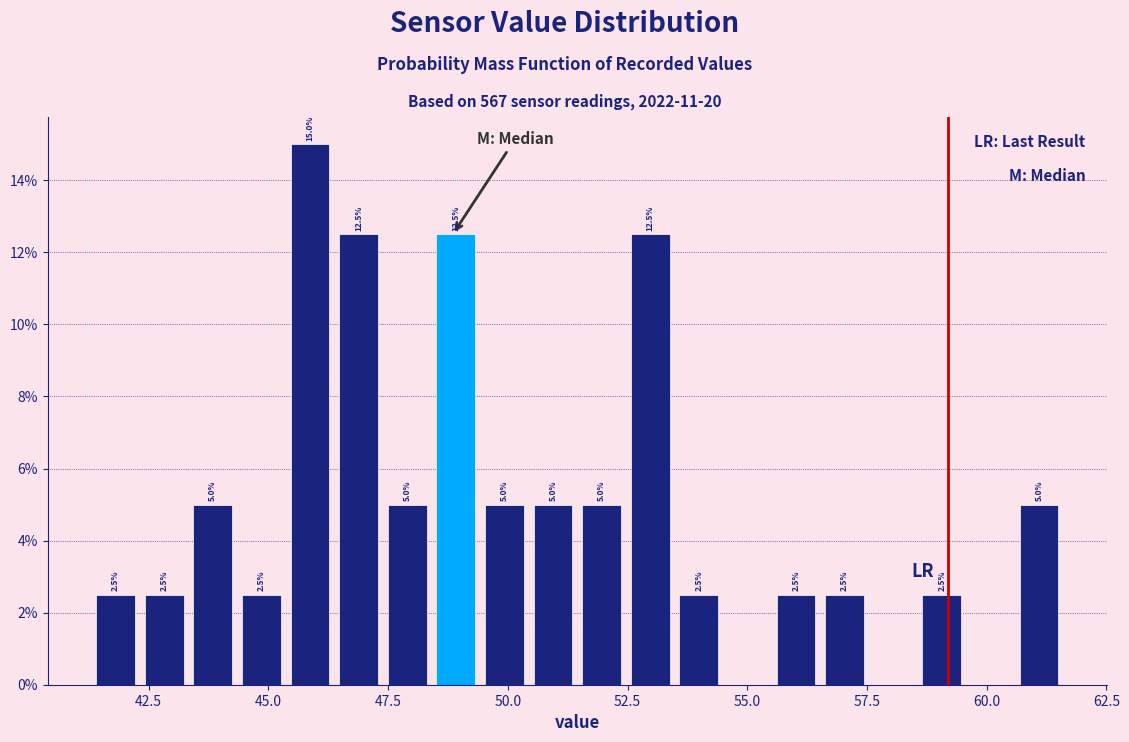

Read against the x-axis, roughly where is the centre of the tallest bar?

46.0